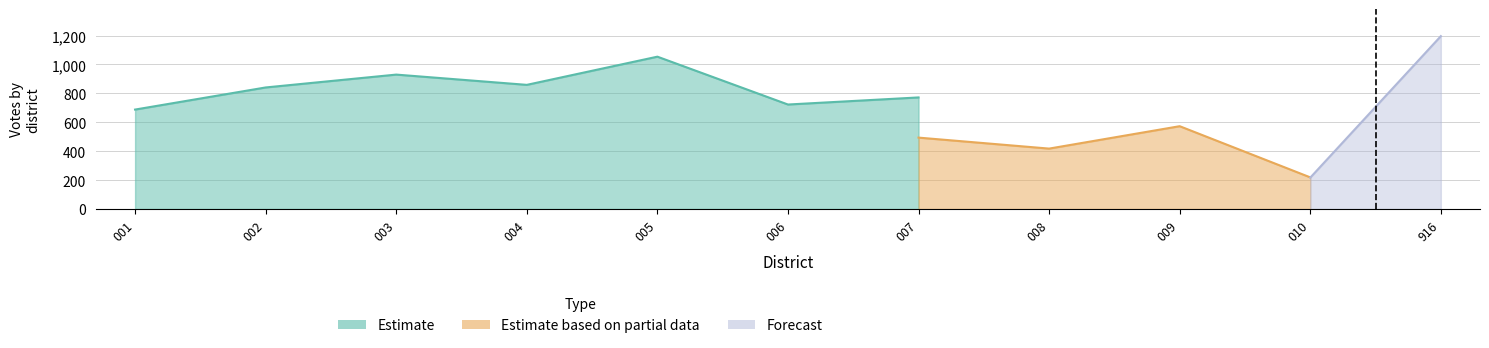

Which category has the highest value across all series?

916